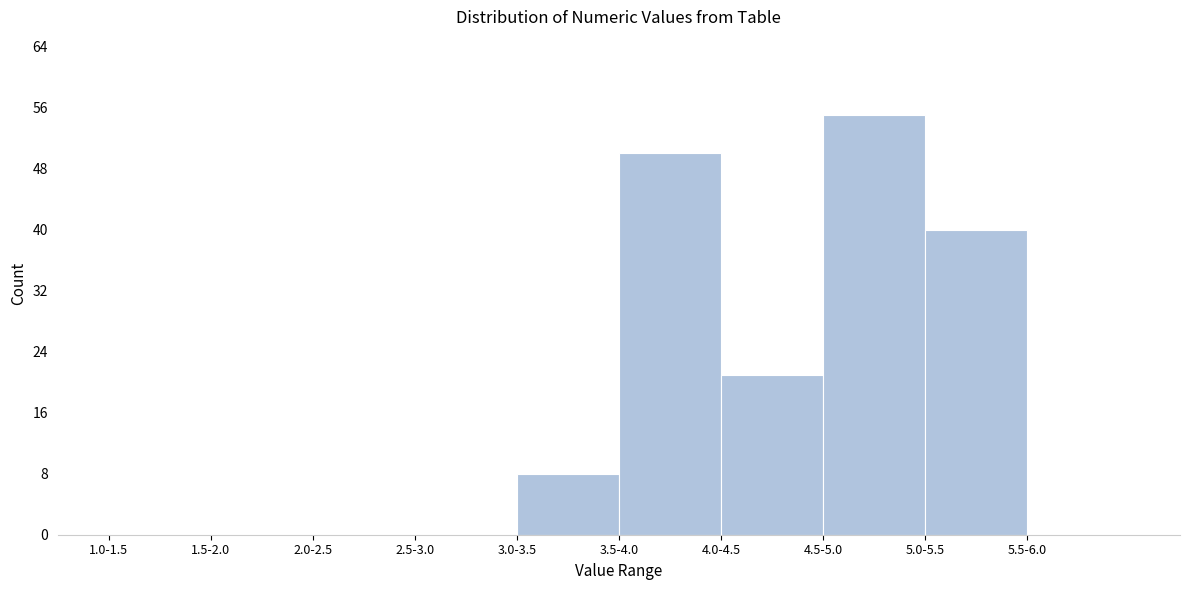

Reading left to right, transcribe all the data shown in this chart.

1.0-1.5=0	1.5-2.0=0	2.0-2.5=0	2.5-3.0=0	3.0-3.5=8	3.5-4.0=50	4.0-4.5=21	4.5-5.0=55	5.0-5.5=40	5.5-6.0=0